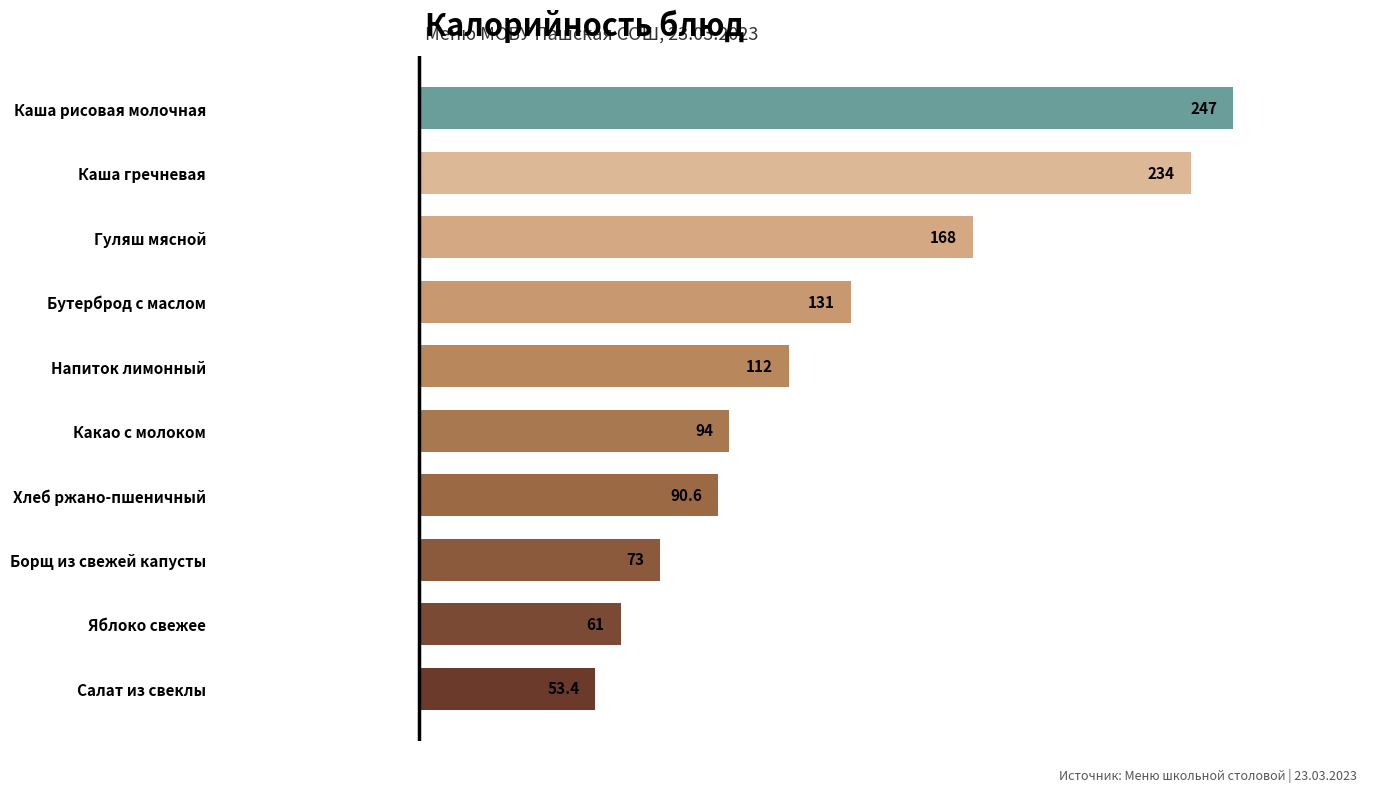

Reading bottom to top, extract all data points from this chart.

53.4	61.0	73.0	90.6	94.0	112.0	131.0	168.0	234.0	247.0